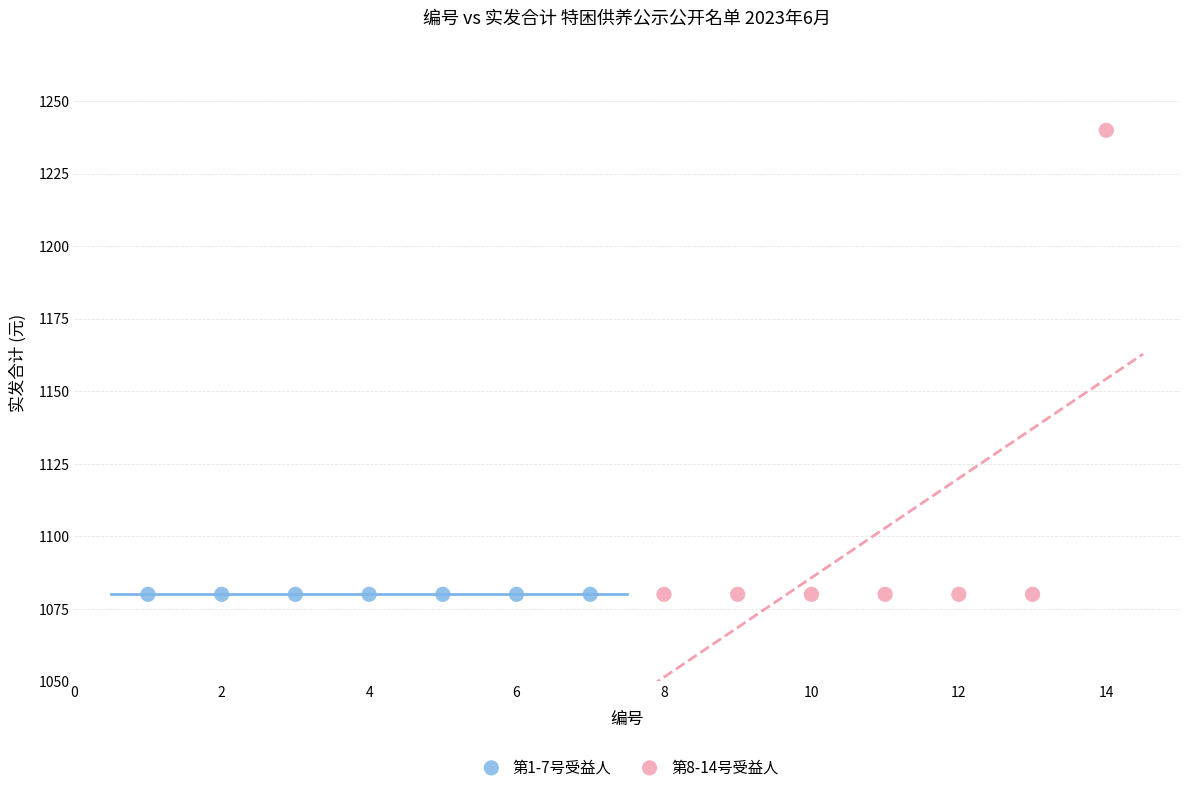

What are all the series names shown in the legend?

第1-7号受益人, 第8-14号受益人